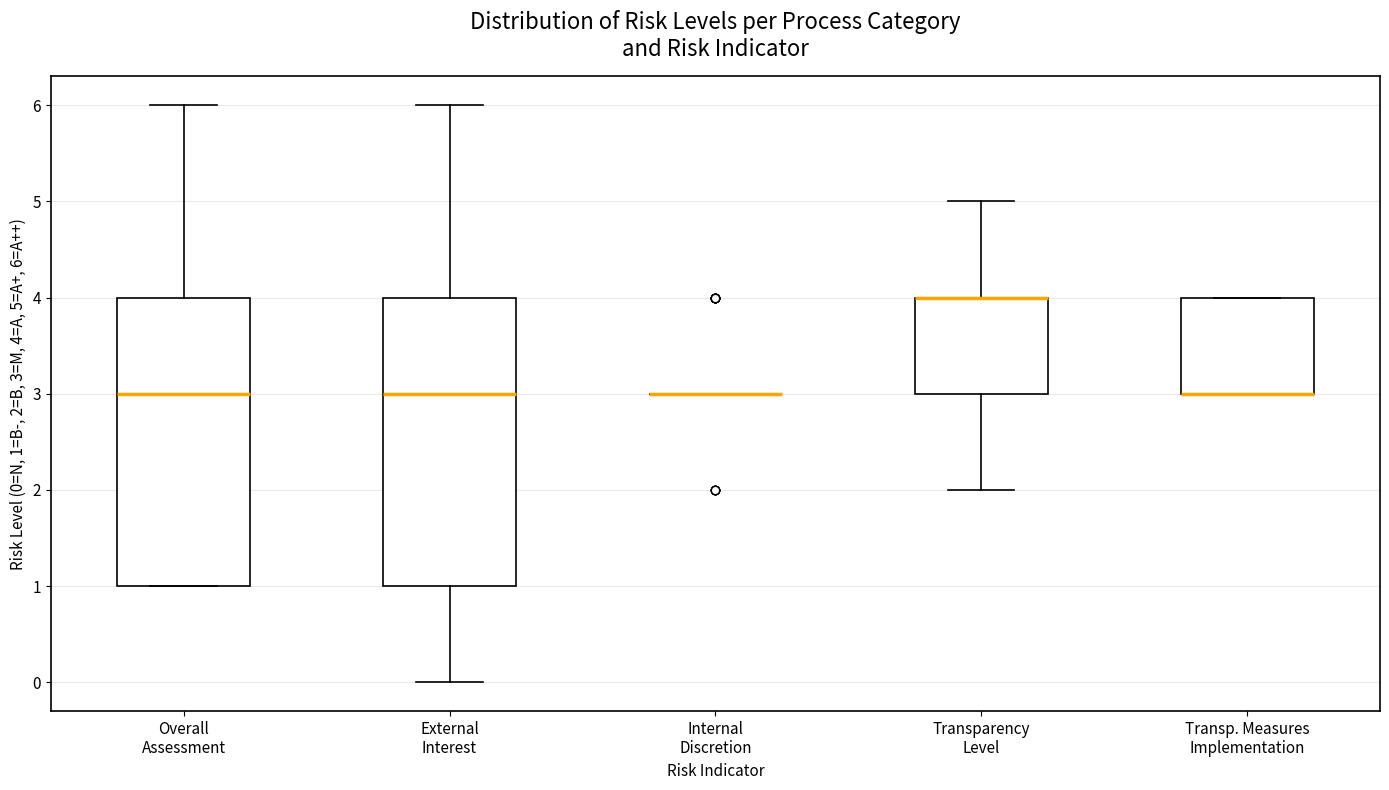

Reading left to right, read every box against the y-axis: the position of its median line, the range the box covers, and the ends of its whiskers. The values are not printed on the chart, so give them approximately, as read against the axis.

Overall Assessment: median 3, box 1 to 4, whiskers 1 to 6
External Interest: median 3, box 1 to 4, whiskers 0 to 6
Internal Discretion: box collapsed to a line at 3, whiskers 3 to 3
Transparency Level: median 4 (drawn on the box's upper edge), box 3 to 4, whiskers 2 to 5
Transp. Measures Implementation: median 3 (drawn on the box's lower edge), box 3 to 4, whiskers 3 to 4